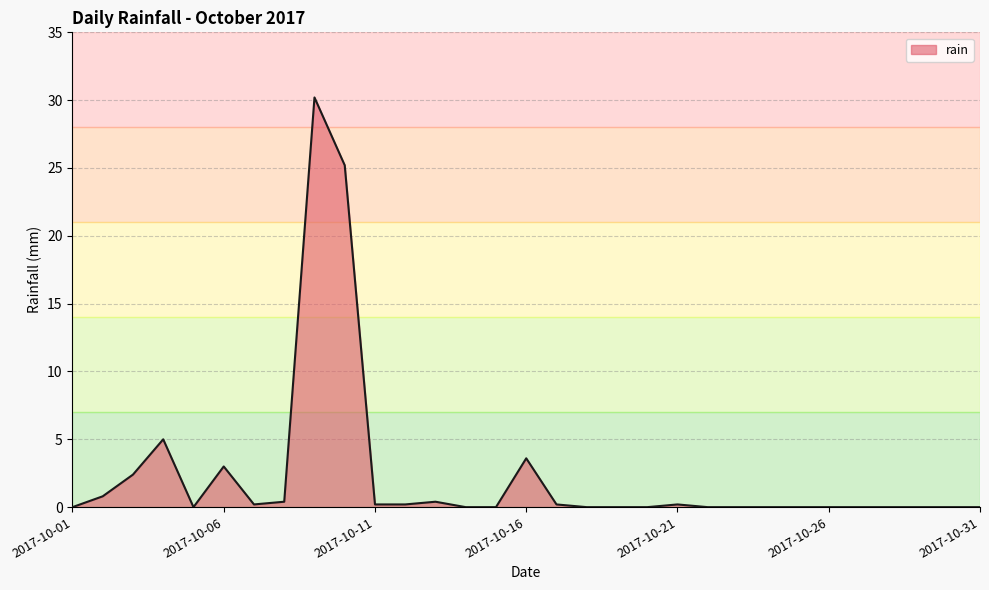

Does the chart have visible grid lines?

Yes